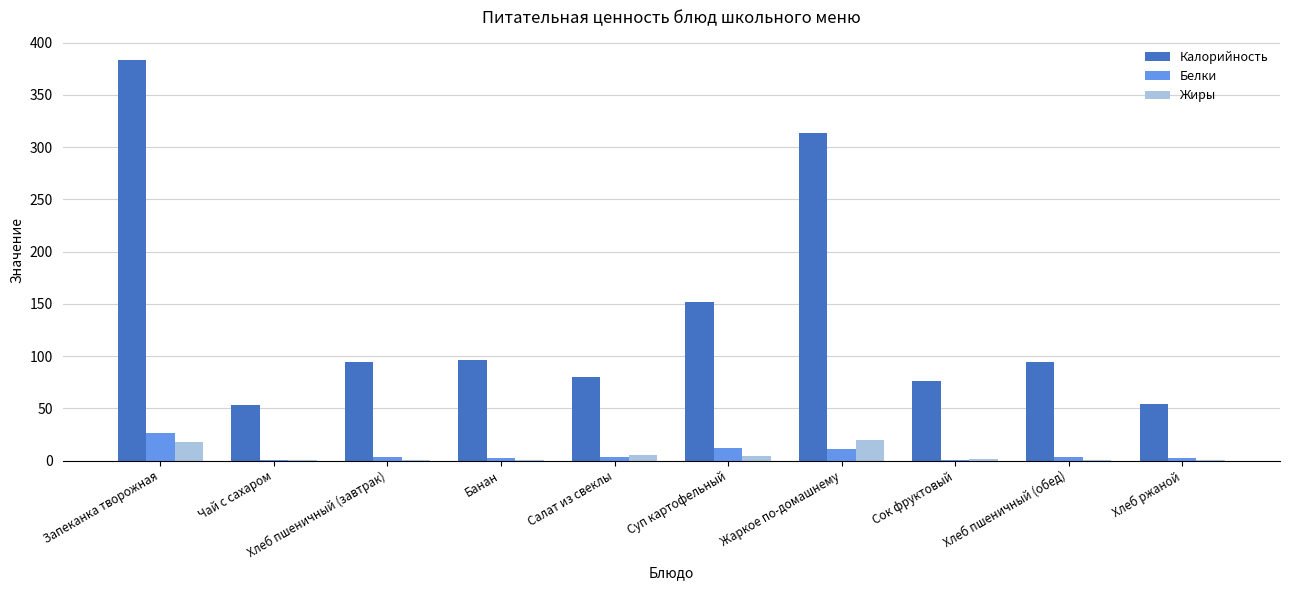

Between Запеканка творожная and Хлеб пшеничный (обед), which series saw the biggest shift?

Калорийность